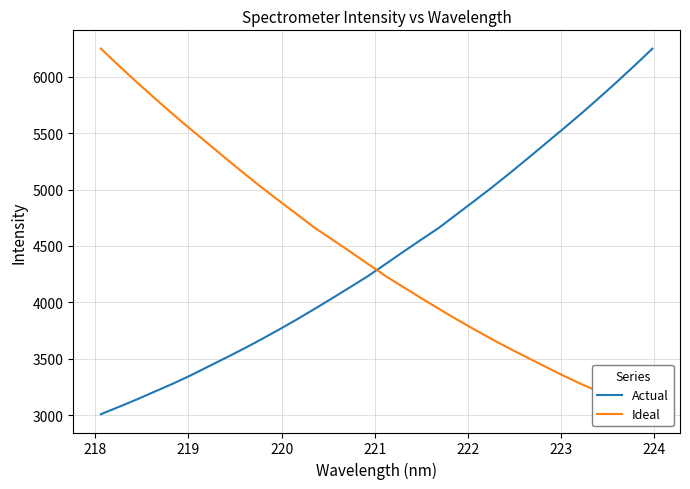

What is the minimum value for Actual?

3007.0